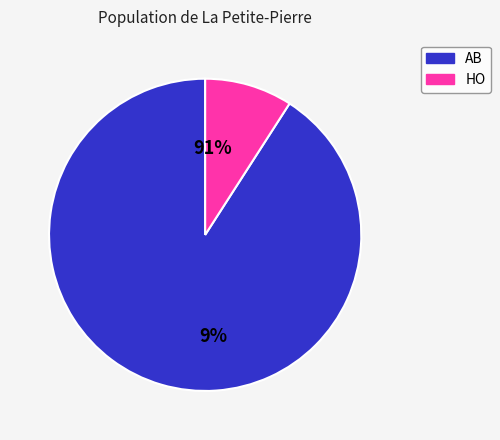

What percentage is the HO slice, to the nearest percent?

9%